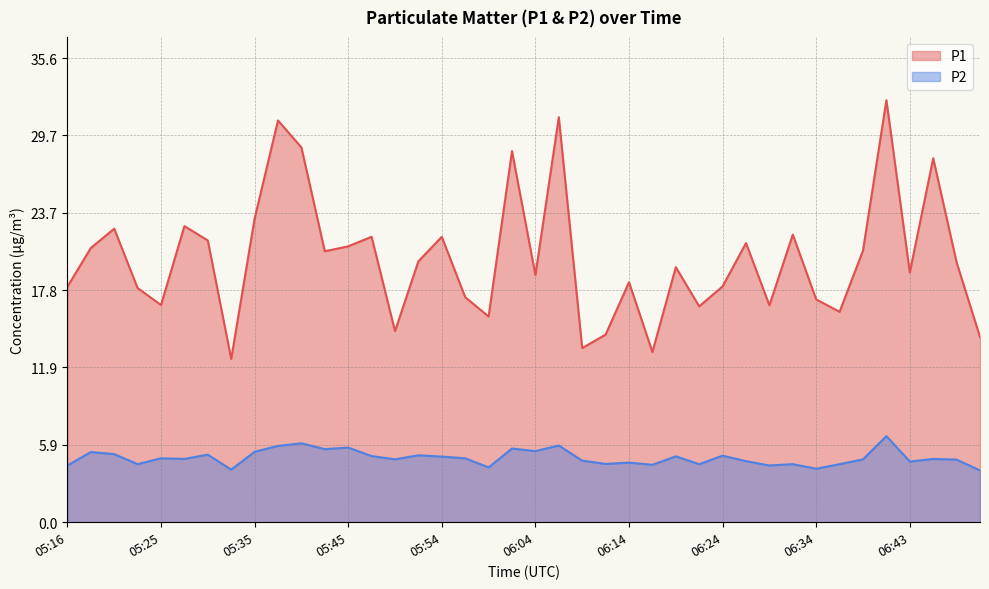

True or false: P2 has more than 0 points higher than both neighbors.

True